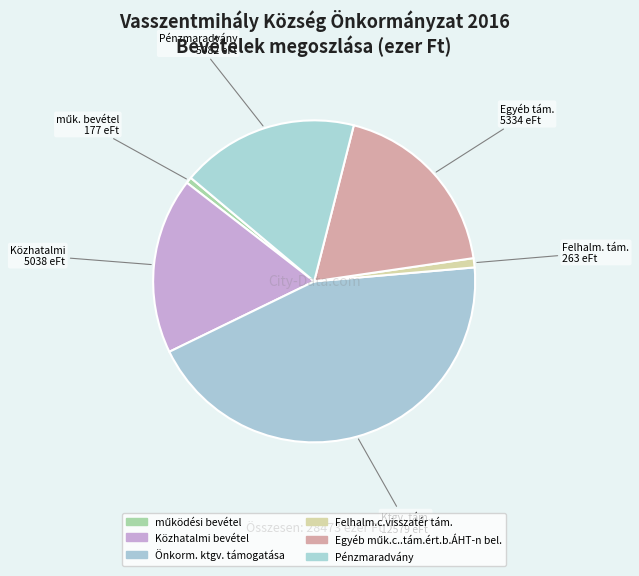

Is the sum of Egyéb műk.c..tám.ért.b.ÁHT-n bel. and Közhatalmi bevétel greater than half?

No